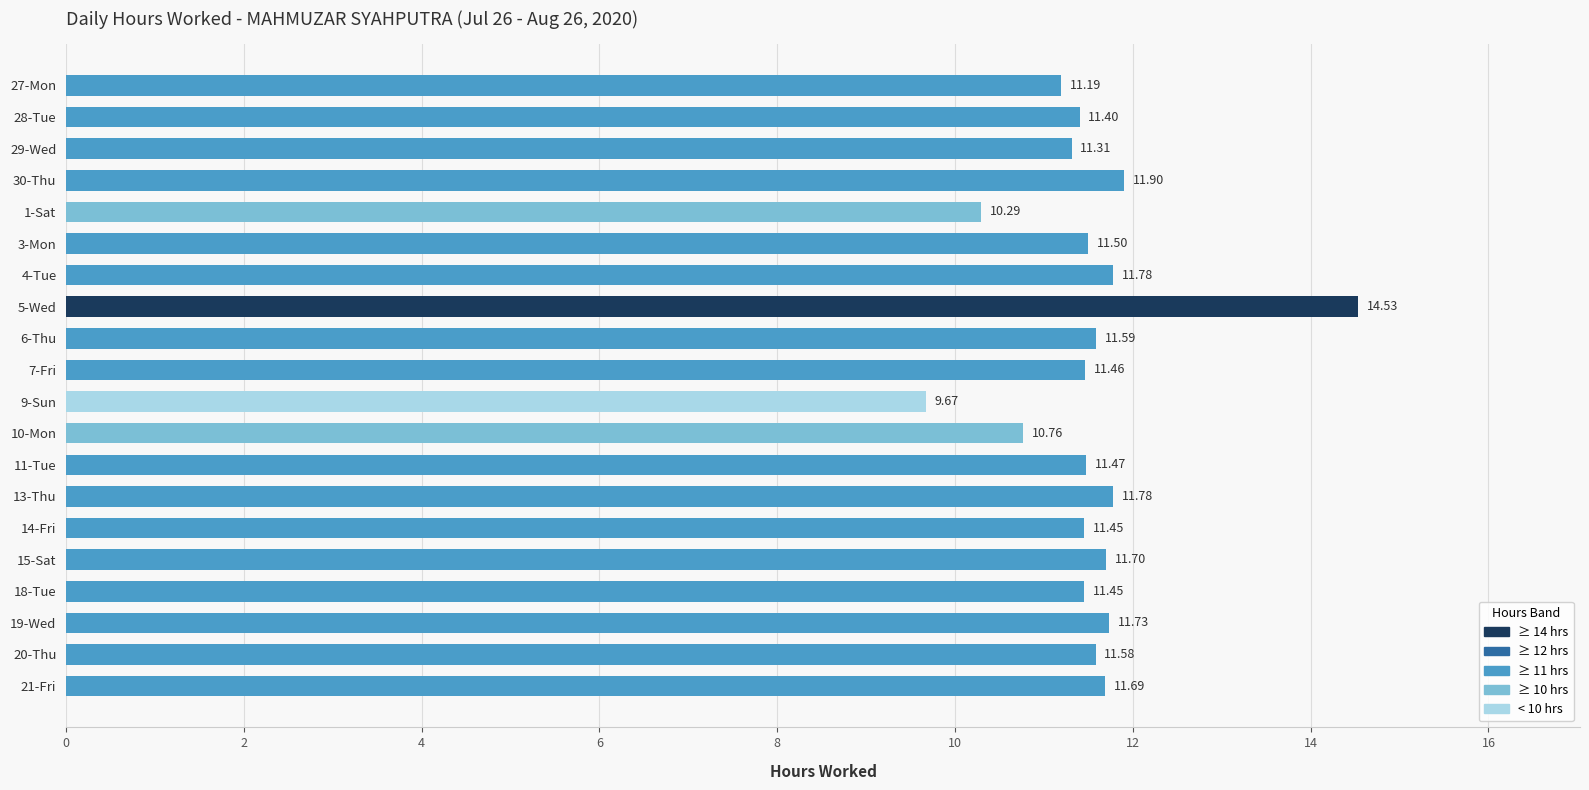

Between 6-Thu and 21-Fri, which is larger?

21-Fri